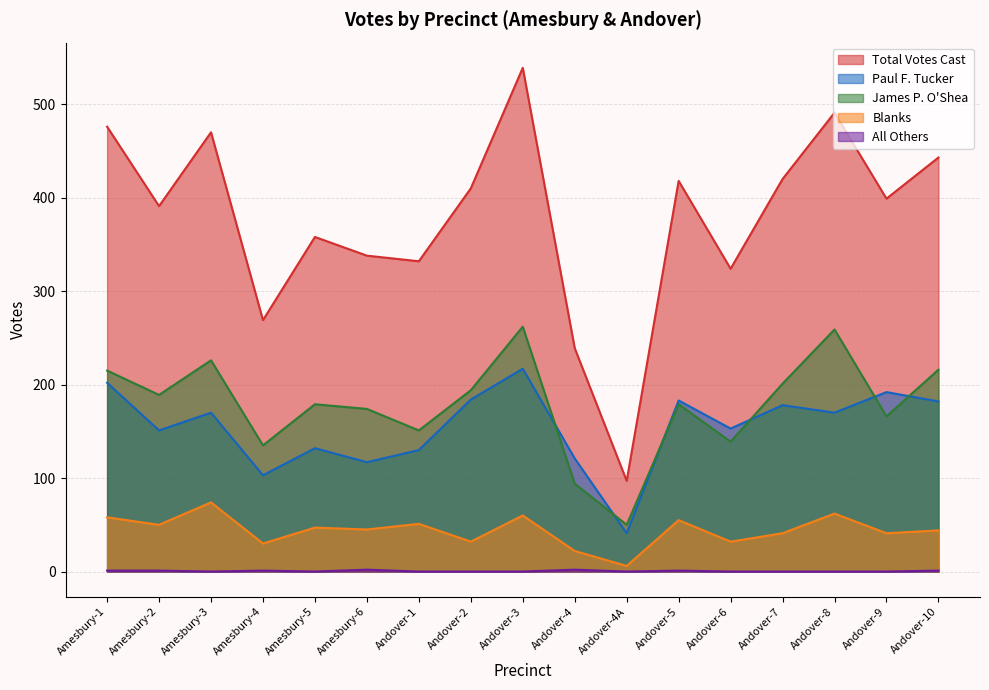

Between Andover-1 and Andover-7, which is larger?

Andover-7